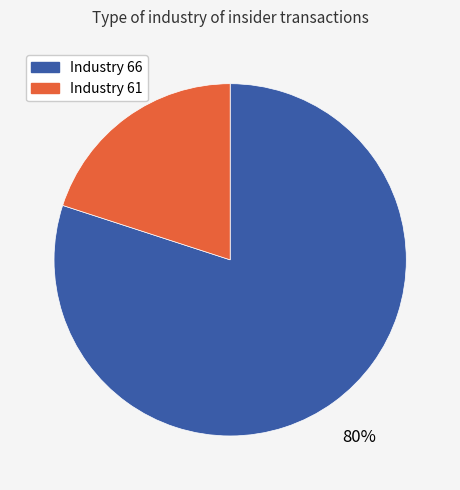

True or false: Industry 61 accounts for 35% of the total.

False